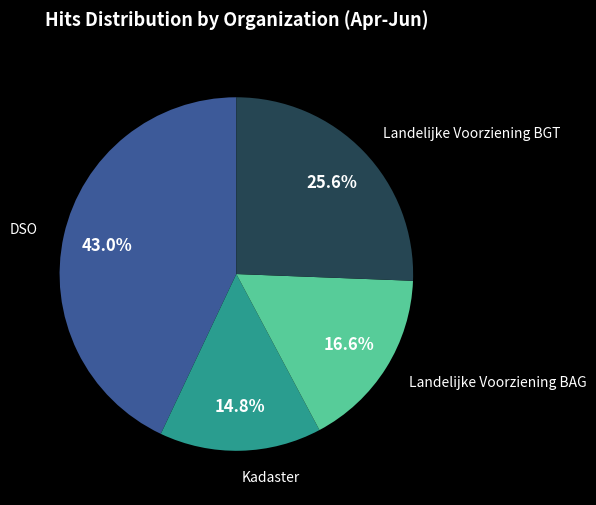

How many segments does this pie chart have?

4